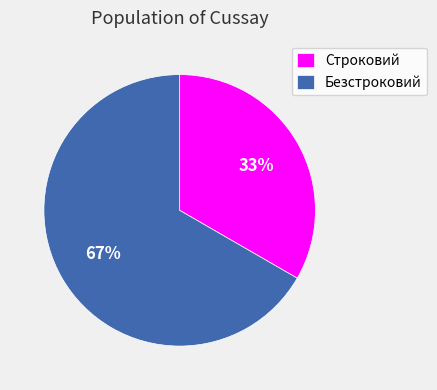

Combined, do Безстроковий and Строковий account for over 50%?

Yes